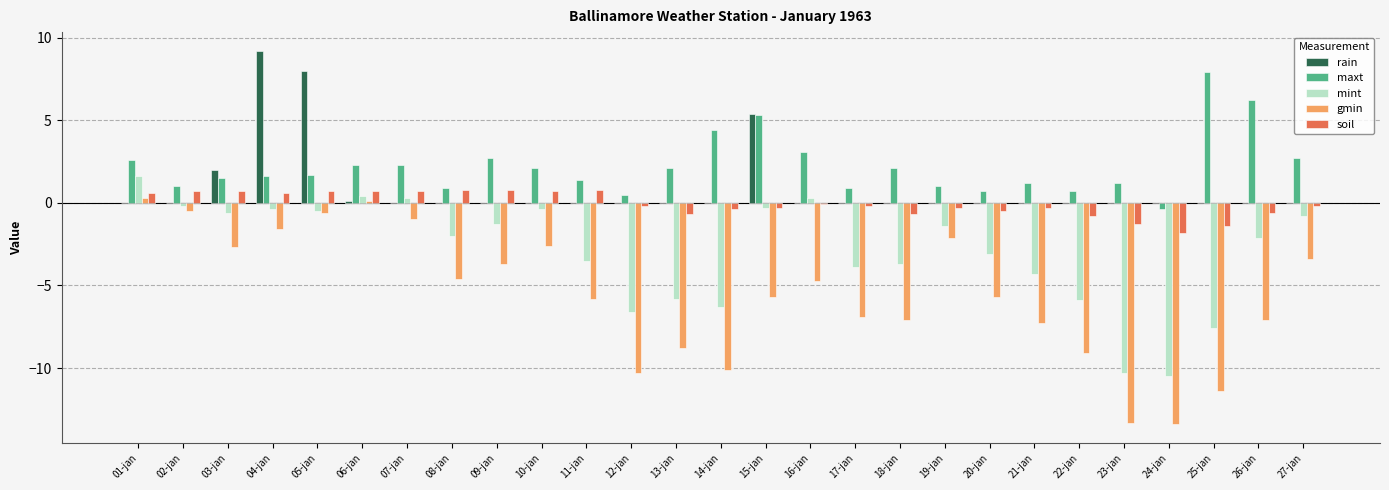

Count the number of data series in this chart.

5